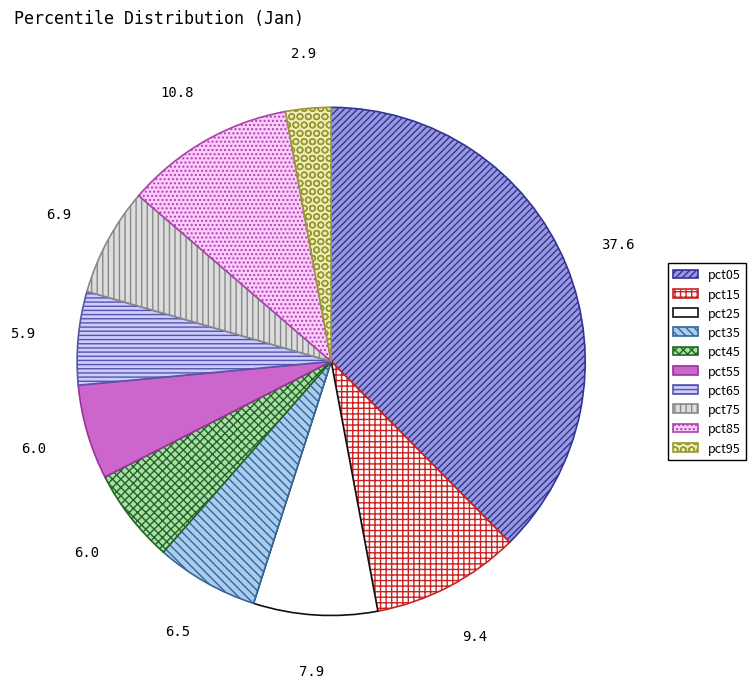

To the nearest percent, what is the difference between the pct45 and pct75 slice percentages?

1%